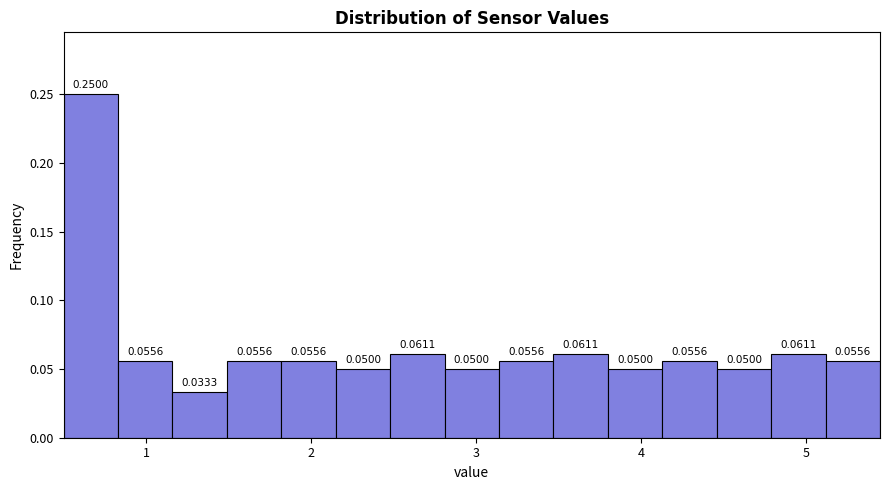

Around what value on the x-axis is the tallest bar? Give the approximate position of its centre, as read against the axis.

0.7